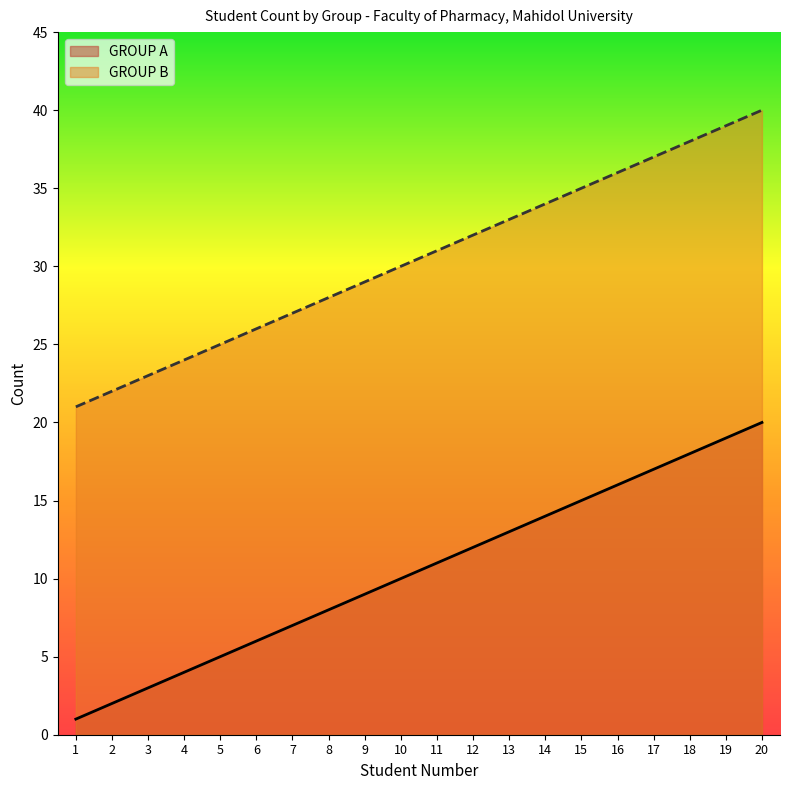

Count the number of data series in this chart.

2